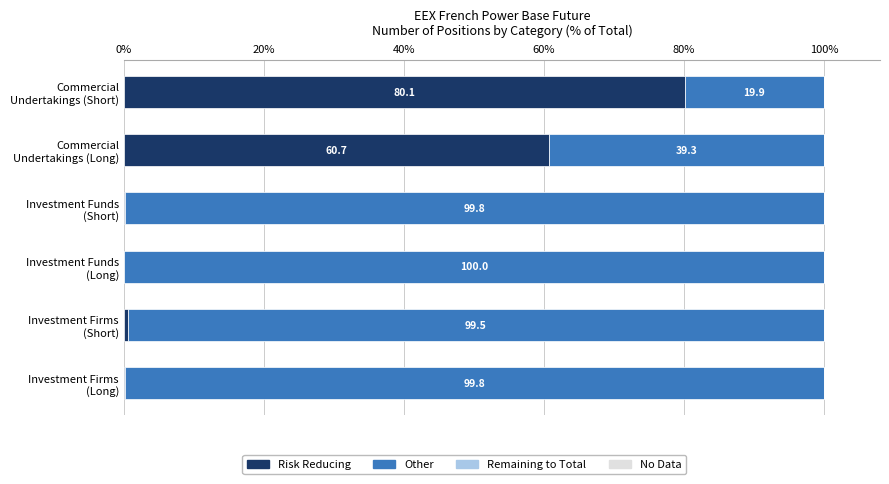

Count the number of categories in the chart.

6